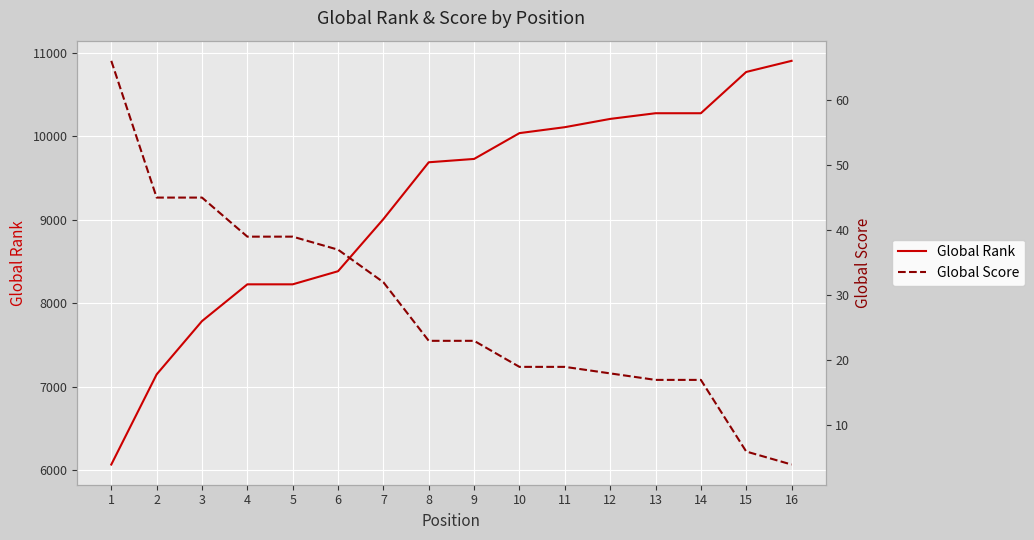

At which category does the chart reach its minimum across all series?

16